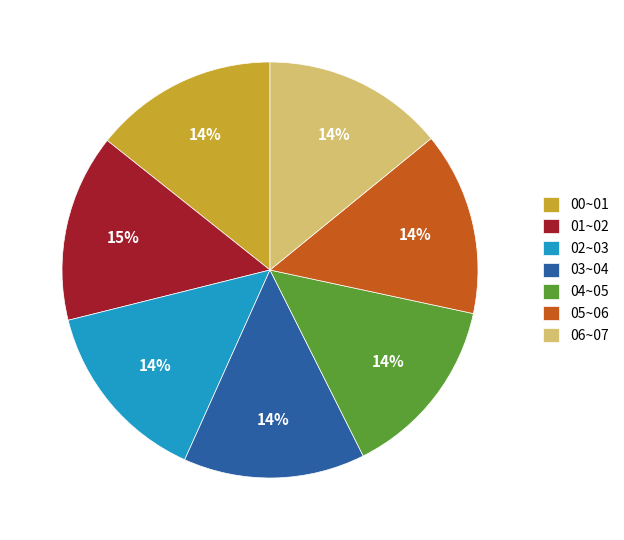

What is the ratio of the value at 03~04 to the value at 00~01?

1.0